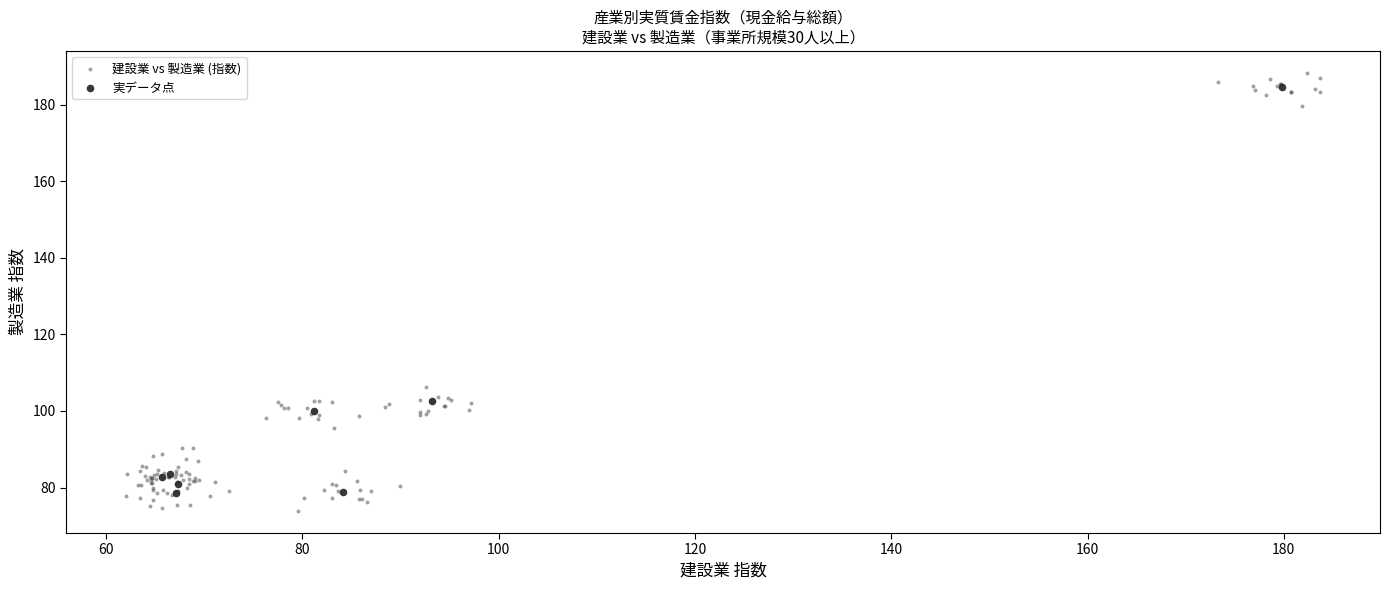

Which series has the widest spread of Y values?

建設業 vs 製造業 (指数)